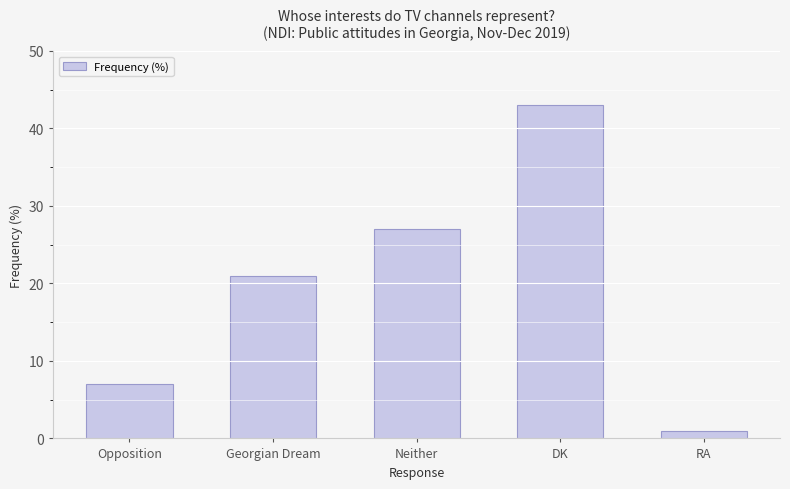

What value does the data have at Opposition, to the nearest 5?

5